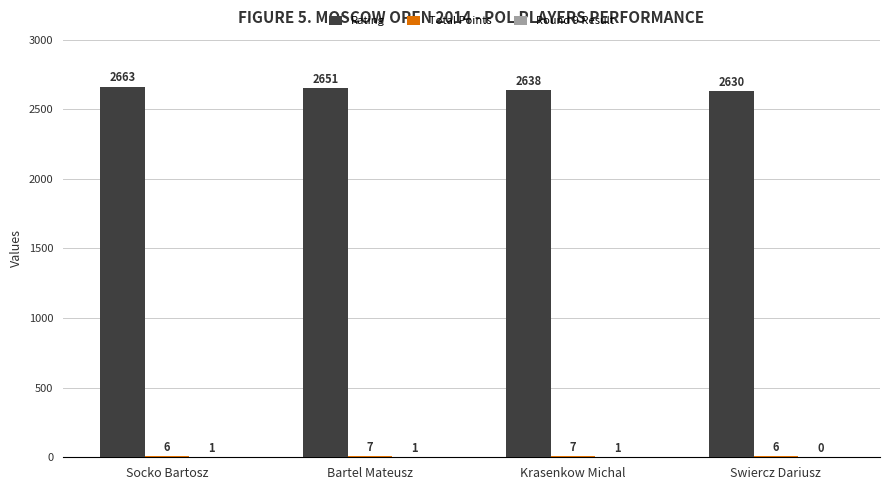

Which category has the highest value across all series?

Socko Bartosz